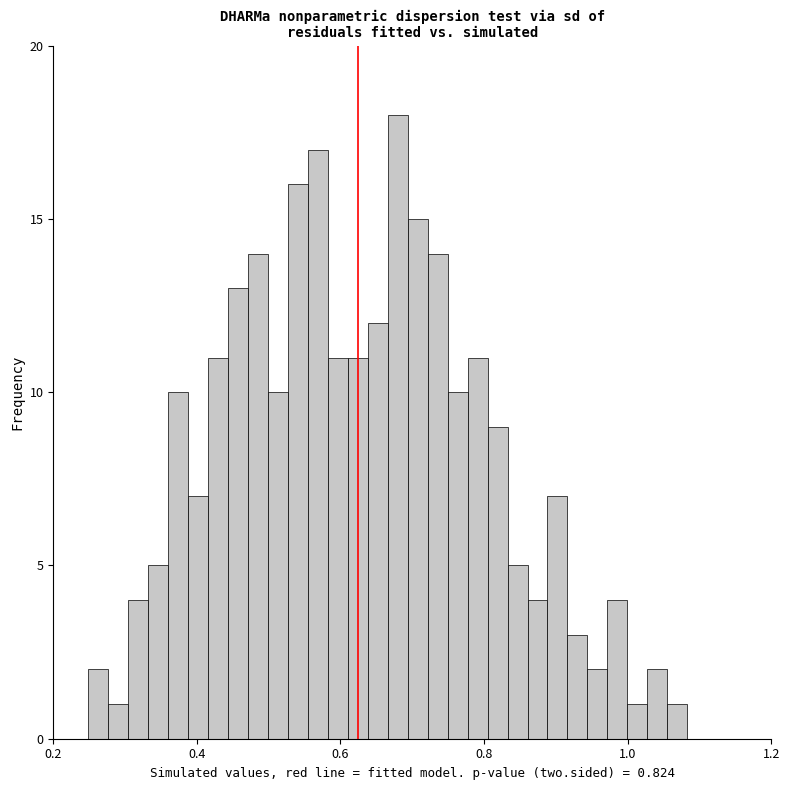

Around what value on the x-axis is the tallest bar? Give the approximate position of its centre, as read against the axis.

0.68